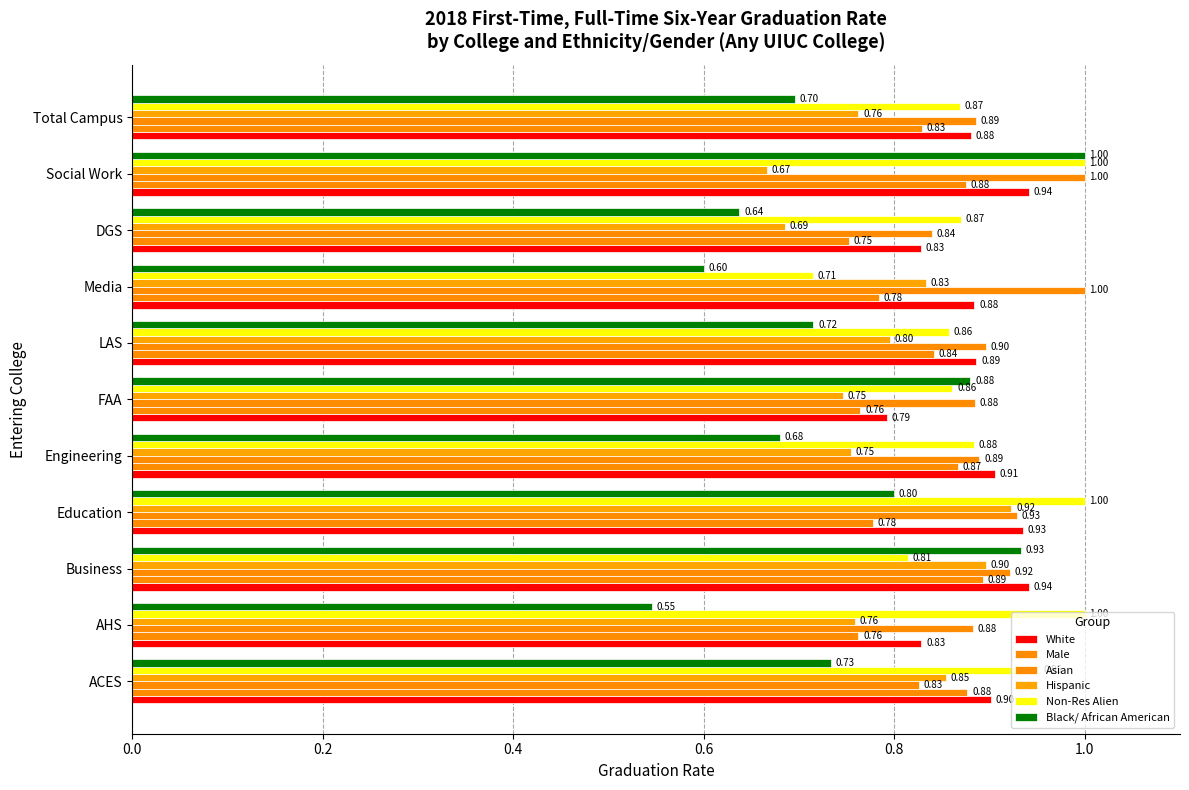

What is the lowest value of the White series?

0.8